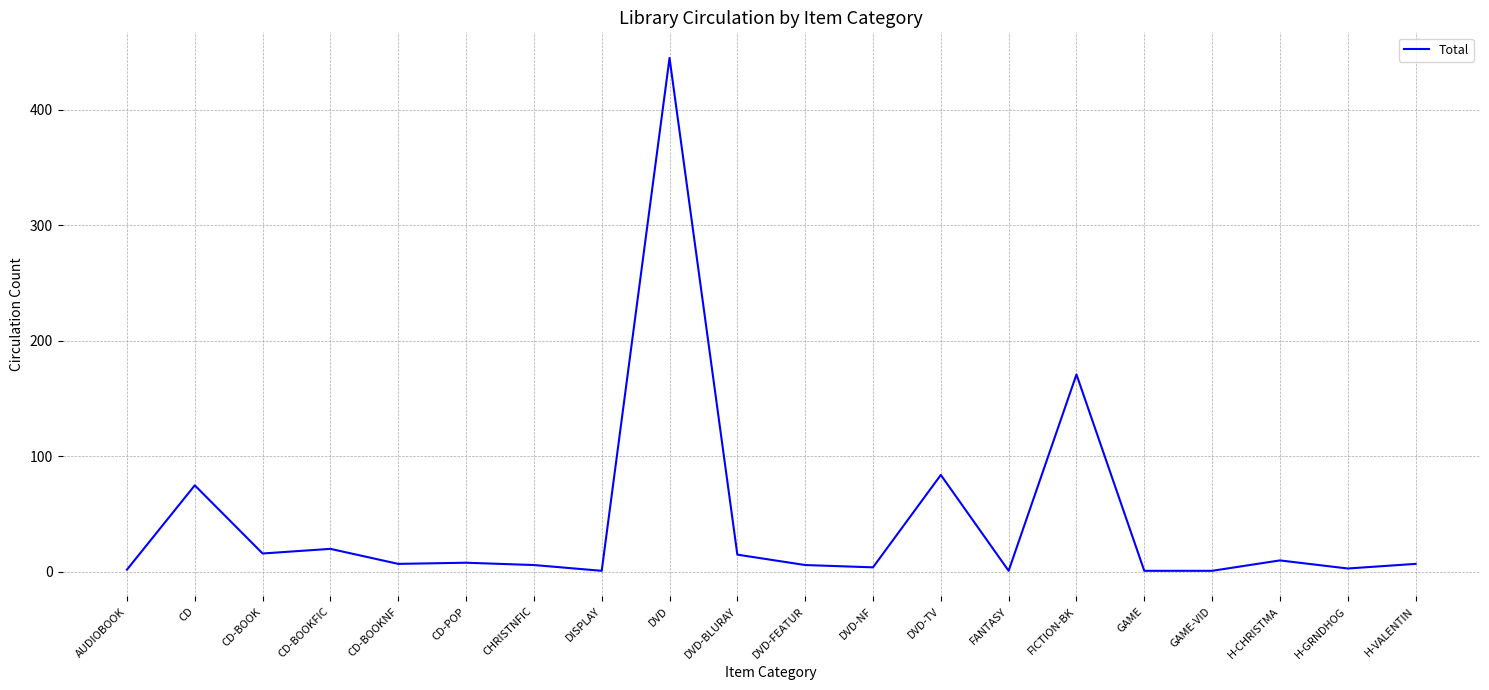

The chart shows a value of 1 at GAME-VID. True or false?

True